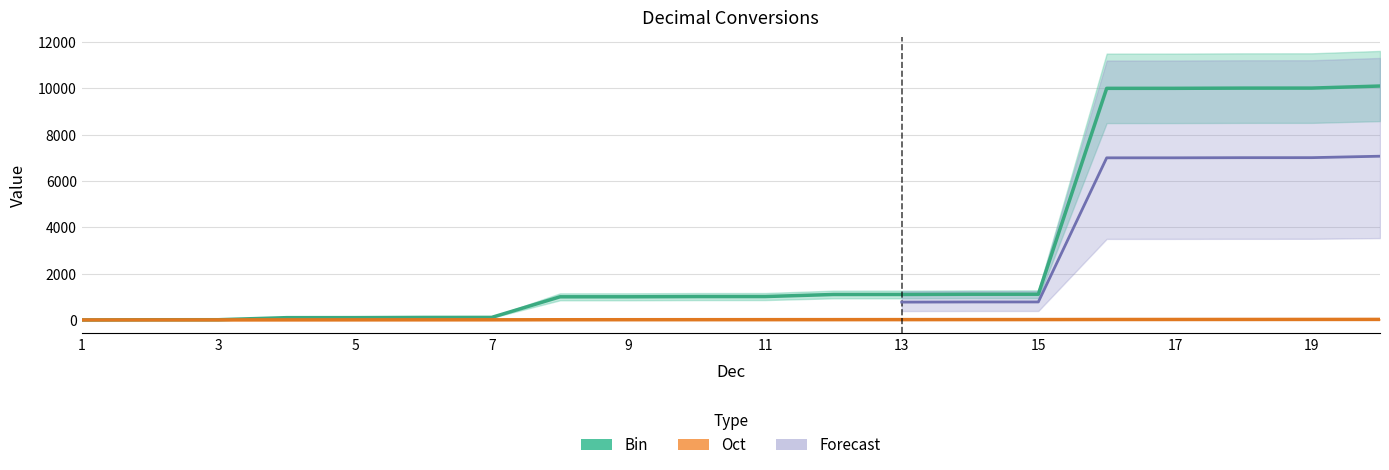

True or false: Oct and Bin cross at least once.

False